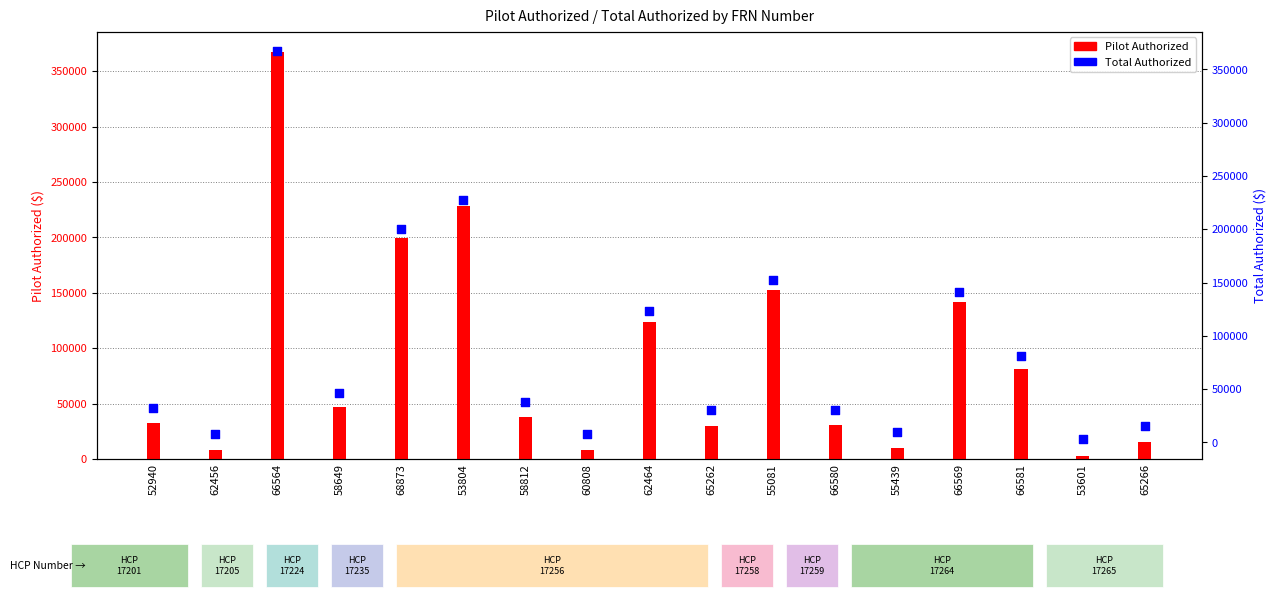

Which series has the largest total across all categories?

Pilot Authorized